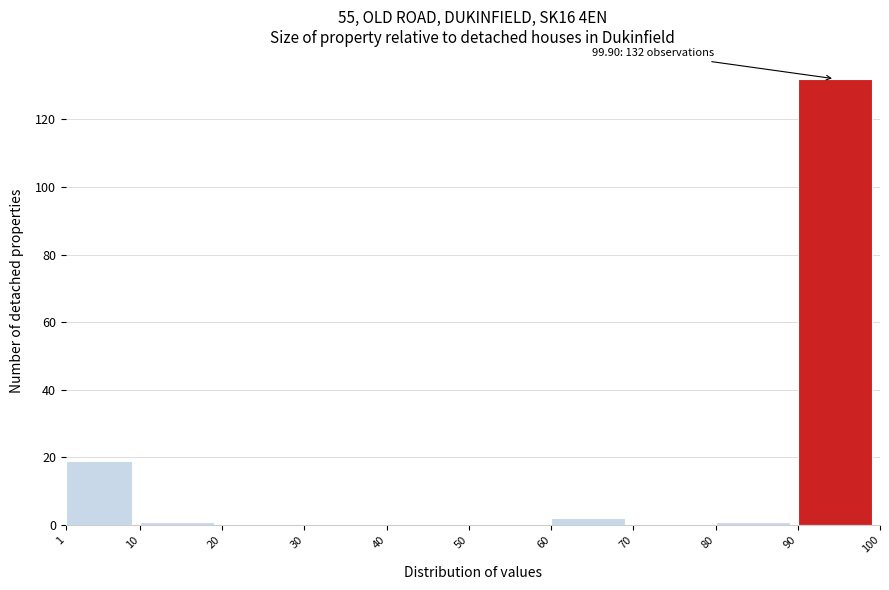

Which range on the x-axis has the tallest bar?

90 to 100